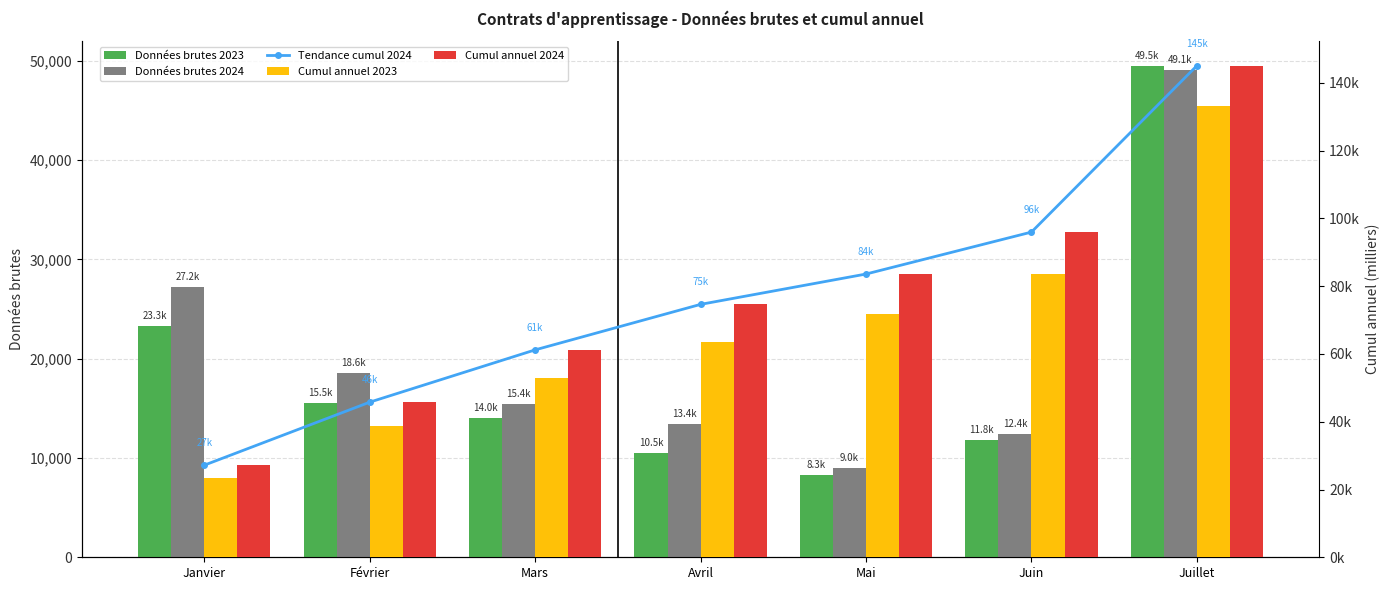

Rank the series at Juillet from highest to lowest value.

Données brutes 2023, Données brutes 2024, Tendance cumul 2024, Cumul annuel 2024, Cumul annuel 2023